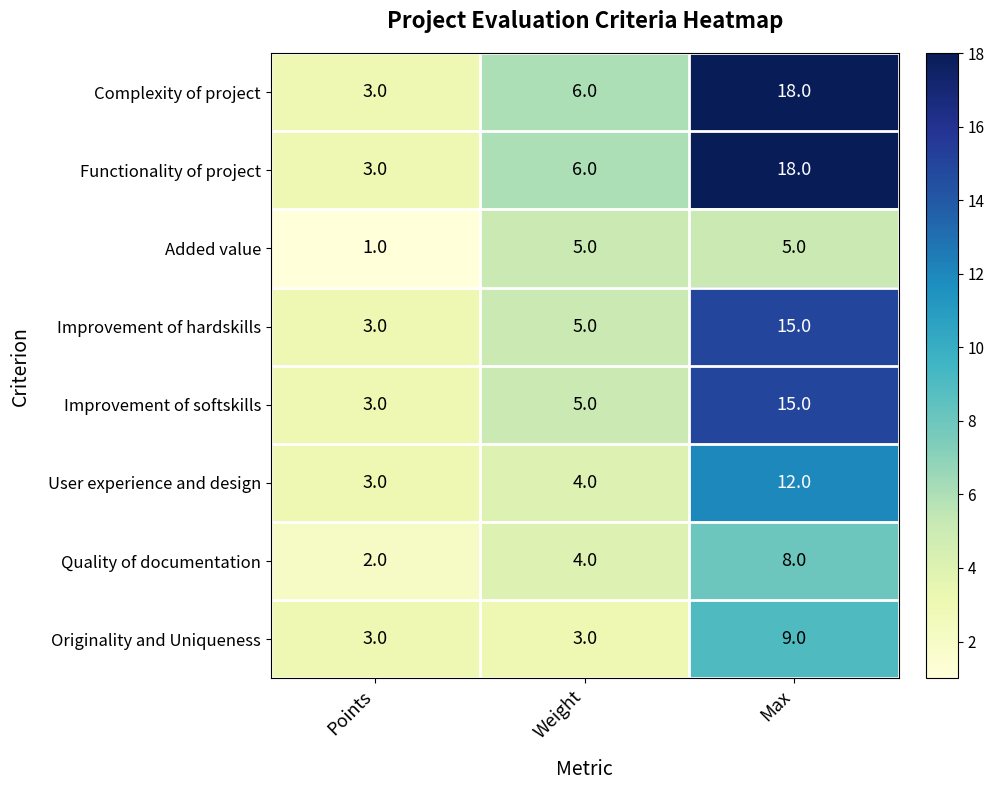

What is the difference between the highest and lowest values at Max?

13